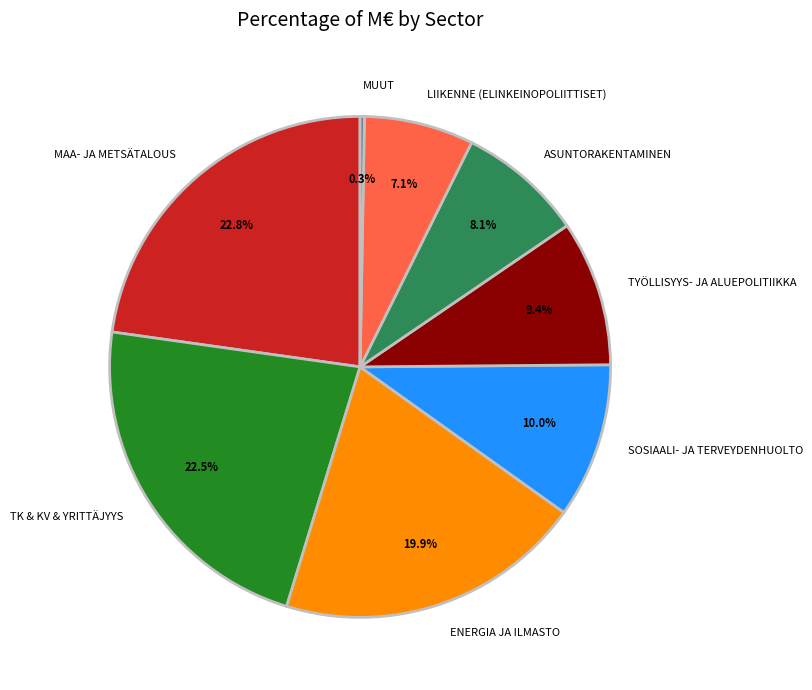

Does TYÖLLISYYS- JA ALUEPOLITIIKKA represent more than half of the total?

No